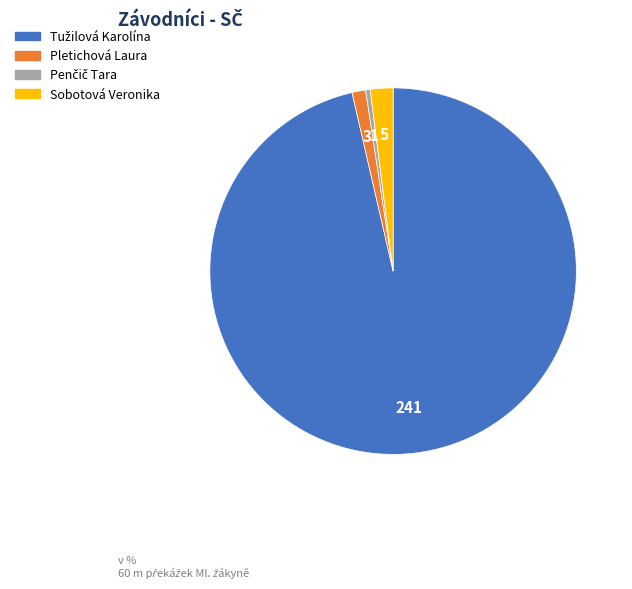

Is it true that Sobotová Veronika is 2% of the pie?

True